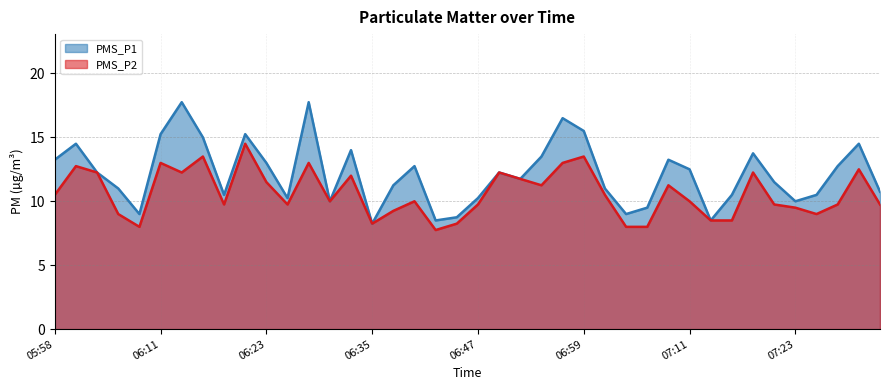

What is the average value of the PMS_P2 series?

10.6